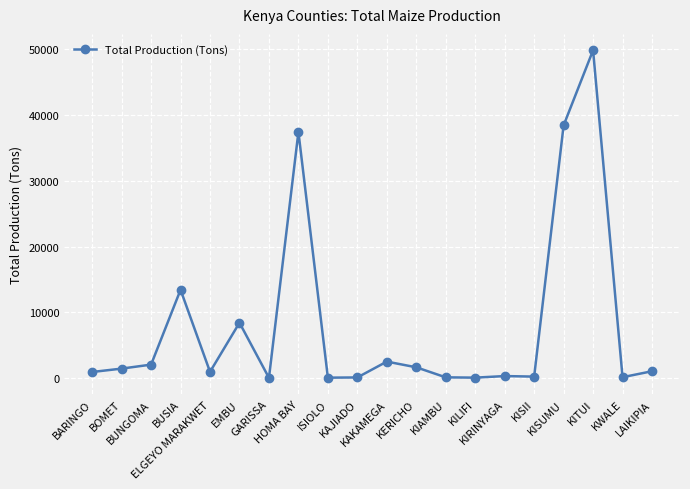

Count the number of data series in this chart.

1